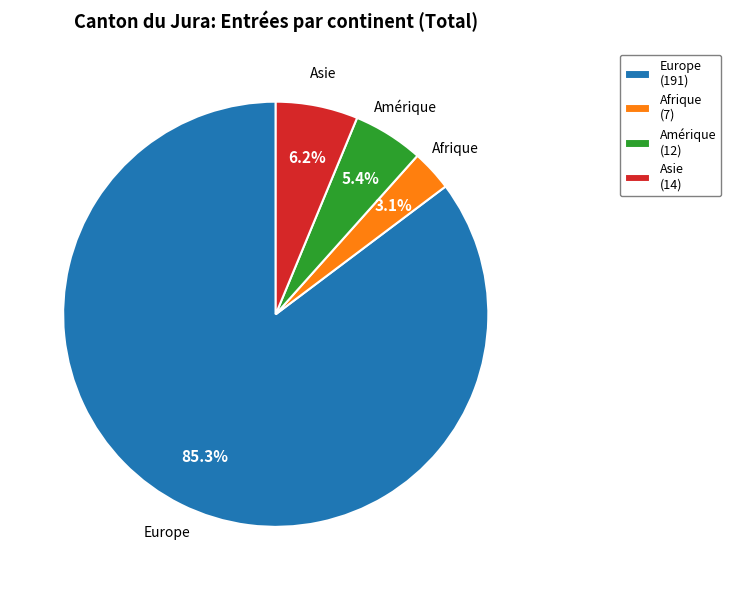

Does Europe account for over 50% of the chart?

Yes